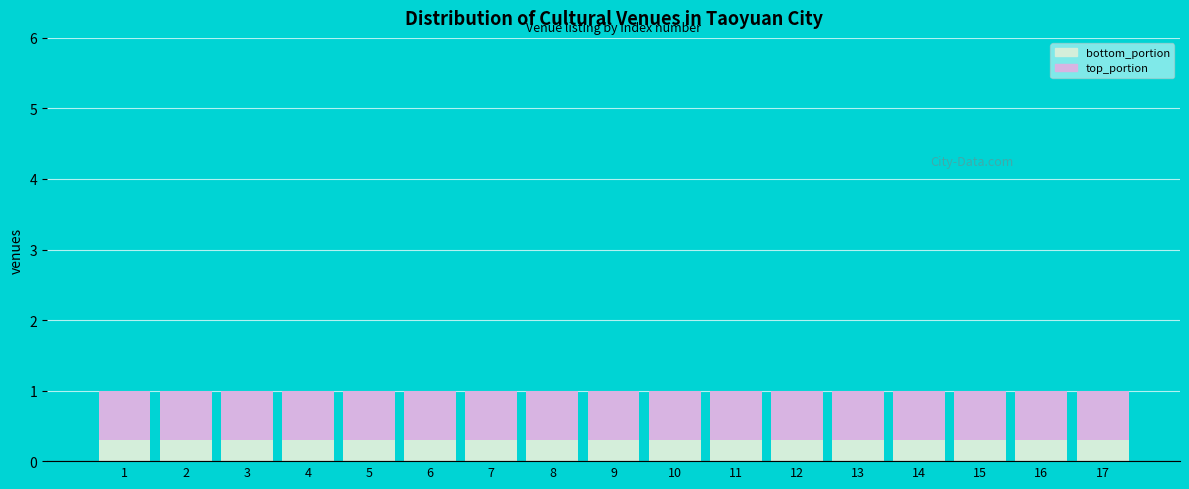

What is the total value across all series at 16?

1.0